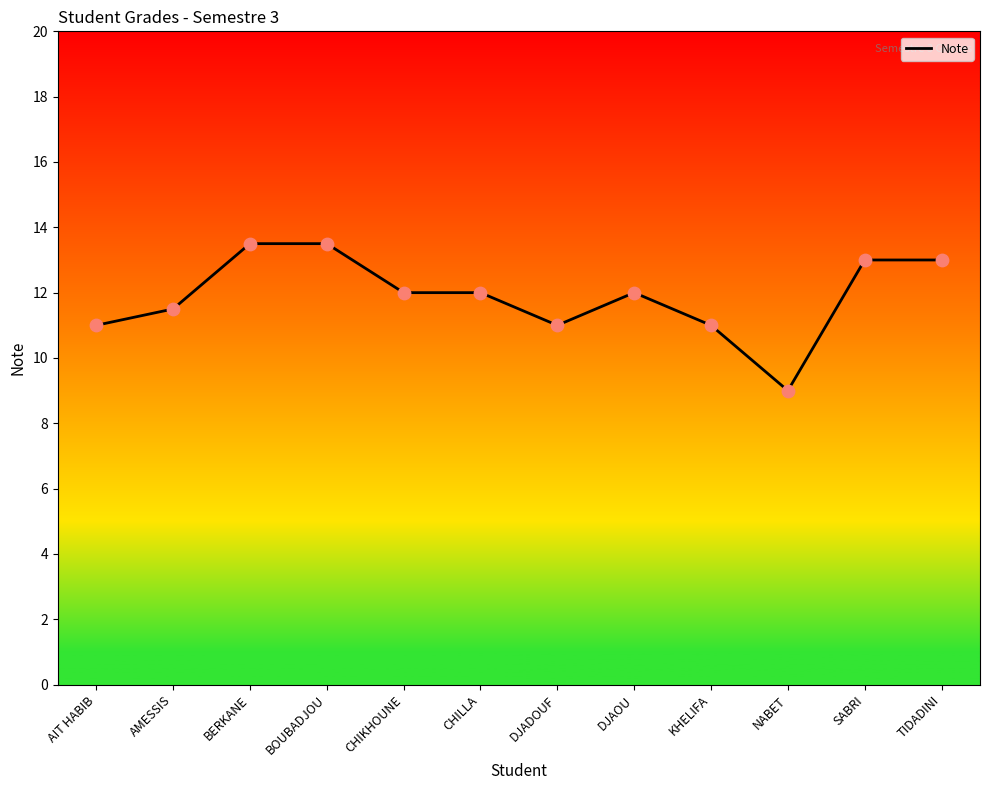

Between NABET and CHIKHOUNE, which is larger?

CHIKHOUNE